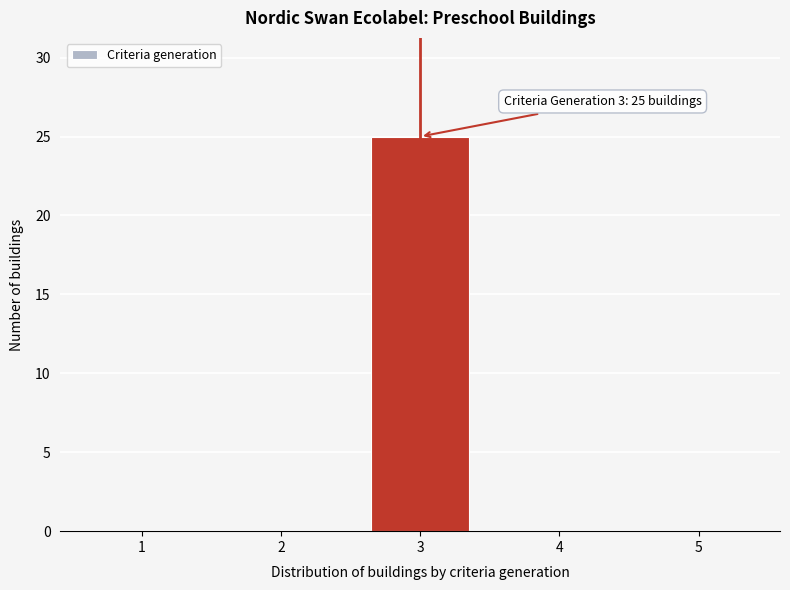

Reading right to left, what are all the values shown in this chart?

5=0	4=0	3=25	2=0	1=0